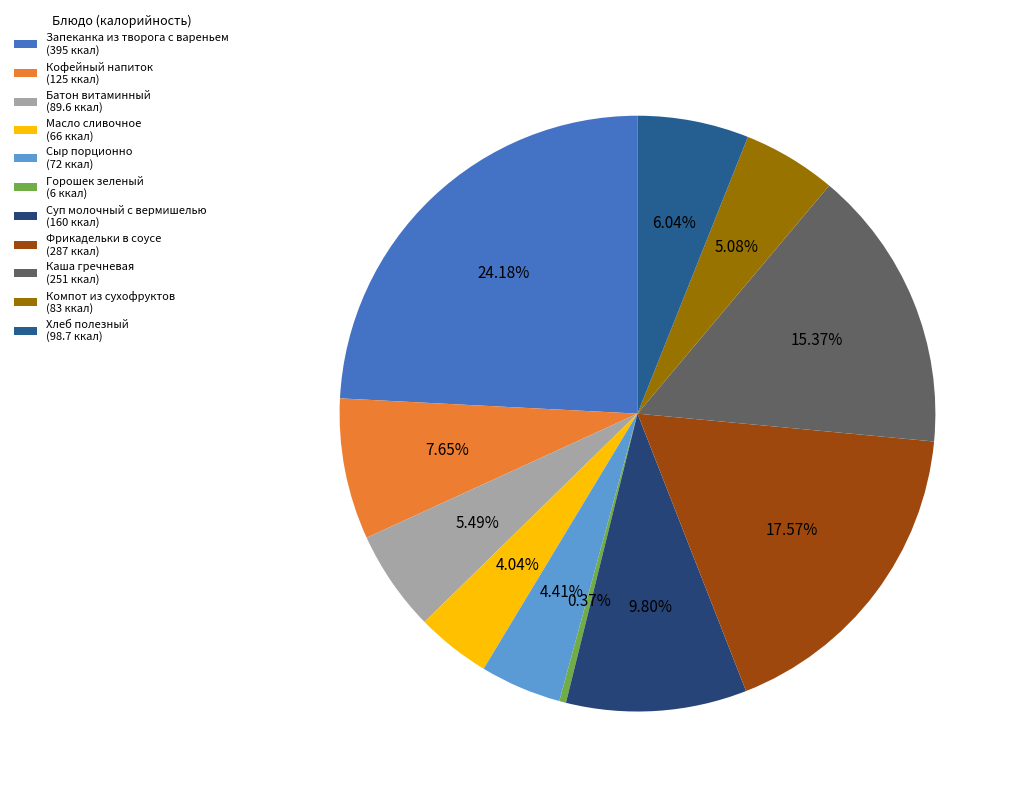

What is the smallest slice in the pie chart?

Горошек зеленый (6 ккал)